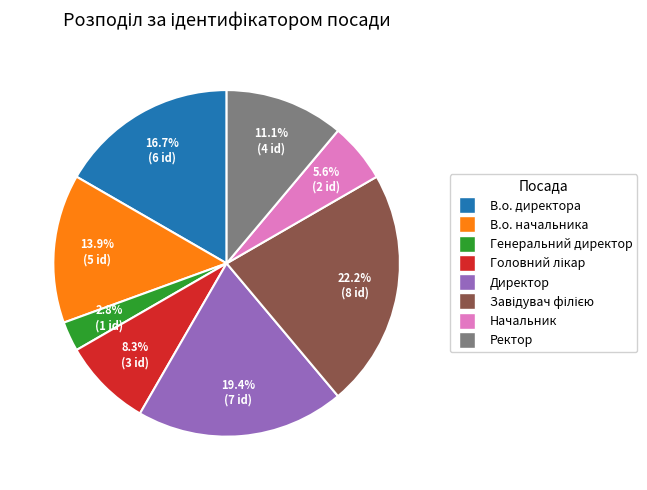

To the nearest percent, what is the difference between the Директор and Генеральний директор slice percentages?

17%